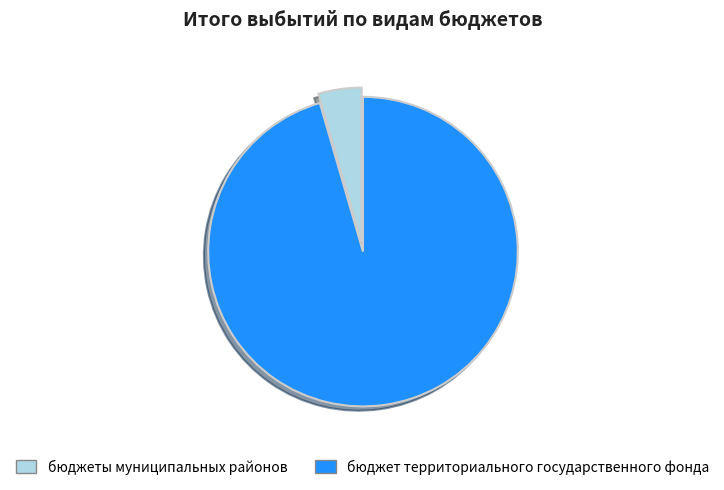

Count the number of slices in the pie.

2